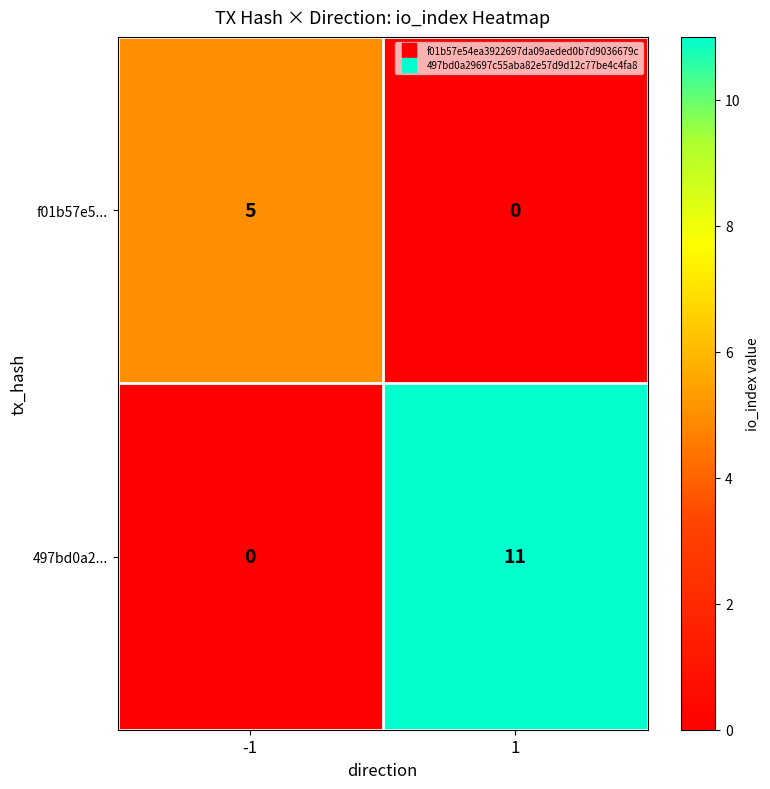

Is the value of 497bd0a2... at -1 greater than the value of f01b57e5... at -1?

No